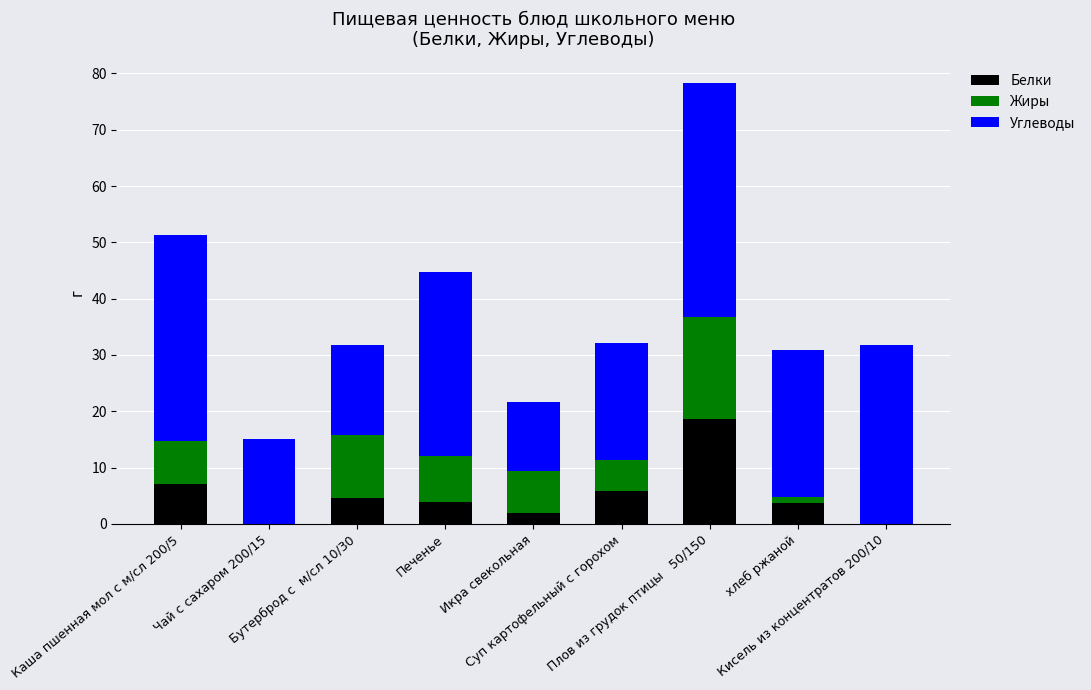

What is the sum of all Белки values?

46.0